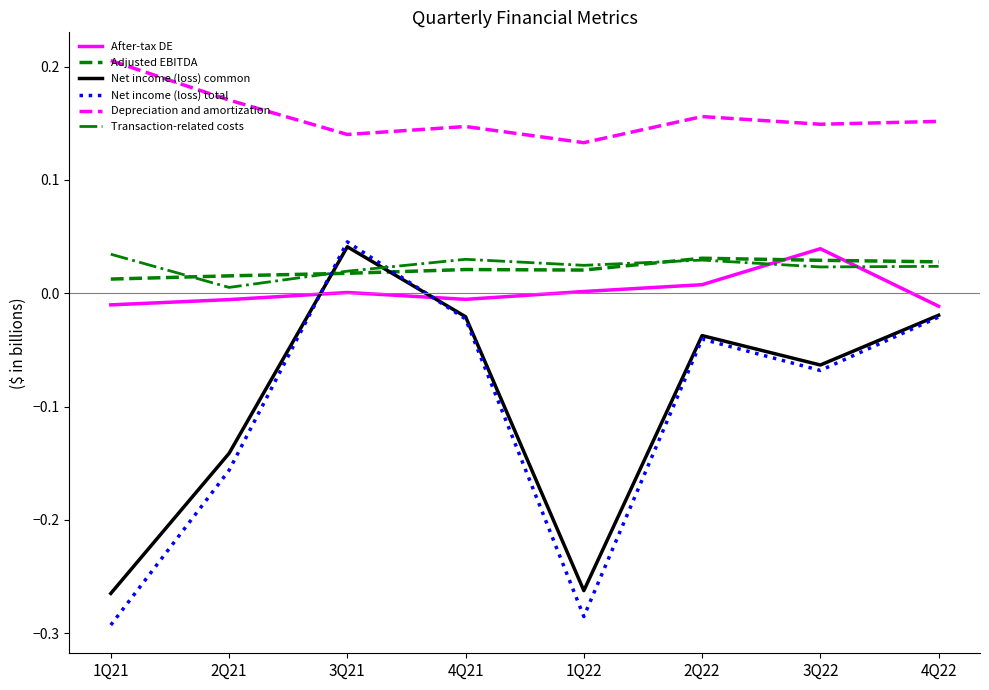

True or false: Depreciation and amortization has a value of 0.2 at 1Q22.

False